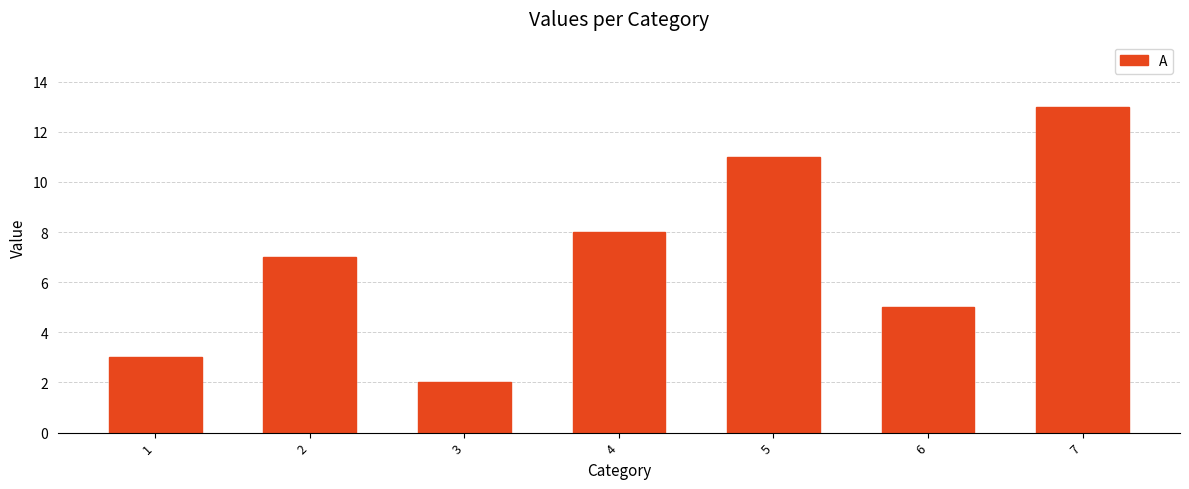

How many data points are less than 7?

3